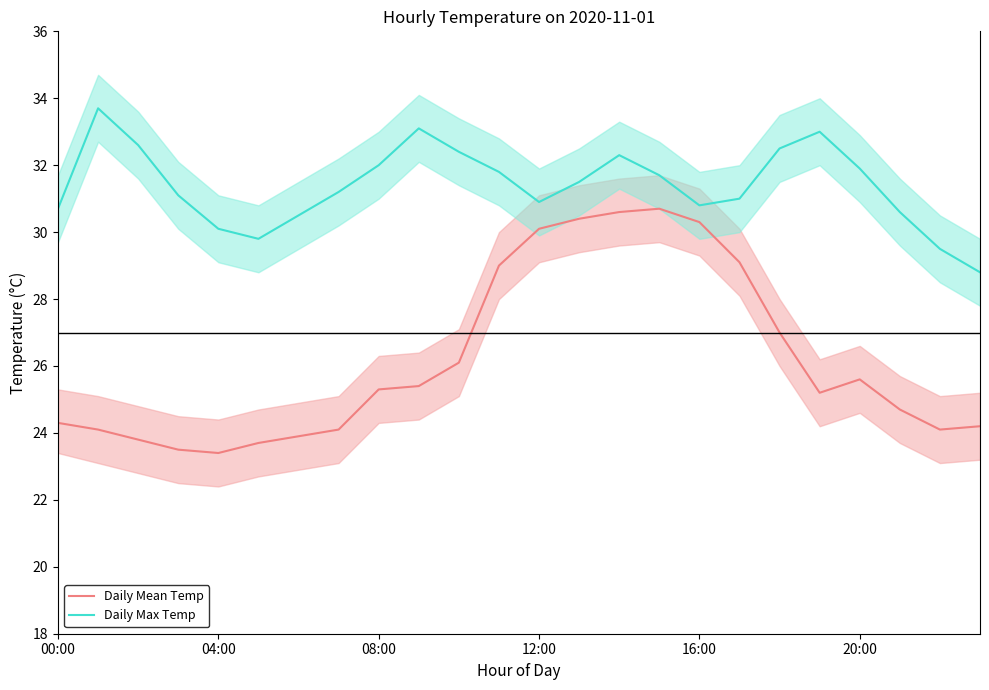

Which series has the largest range (max minus min)?

Daily Mean Temp